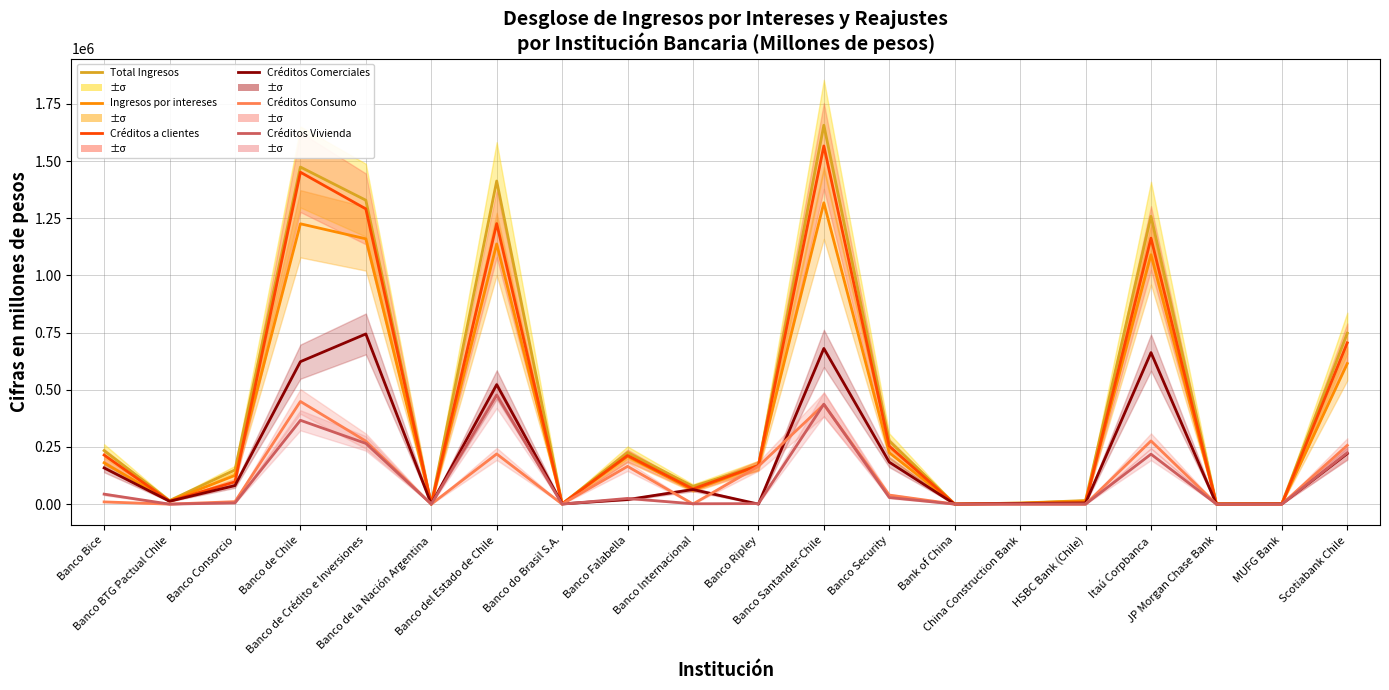

The Total Ingresos series shows 221072 at Banco Consorcio. True or false?

False